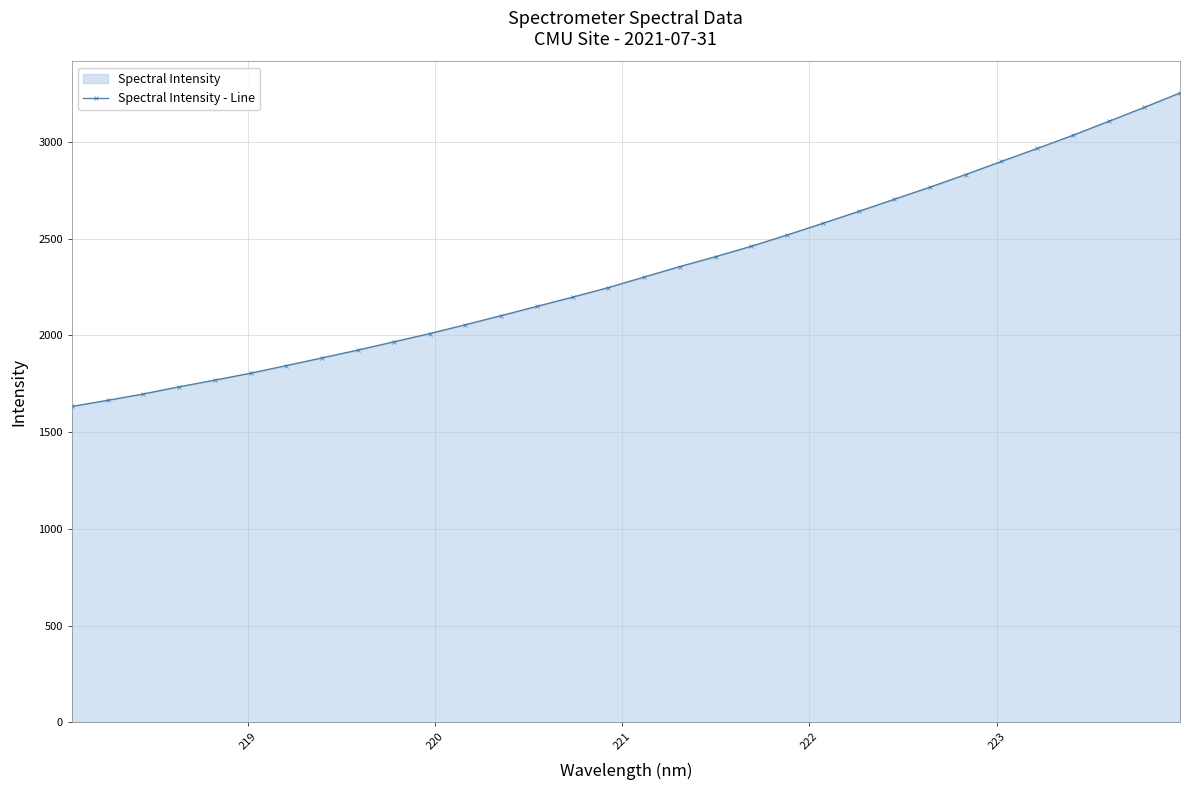

What is the greatest value displayed?

3252.9